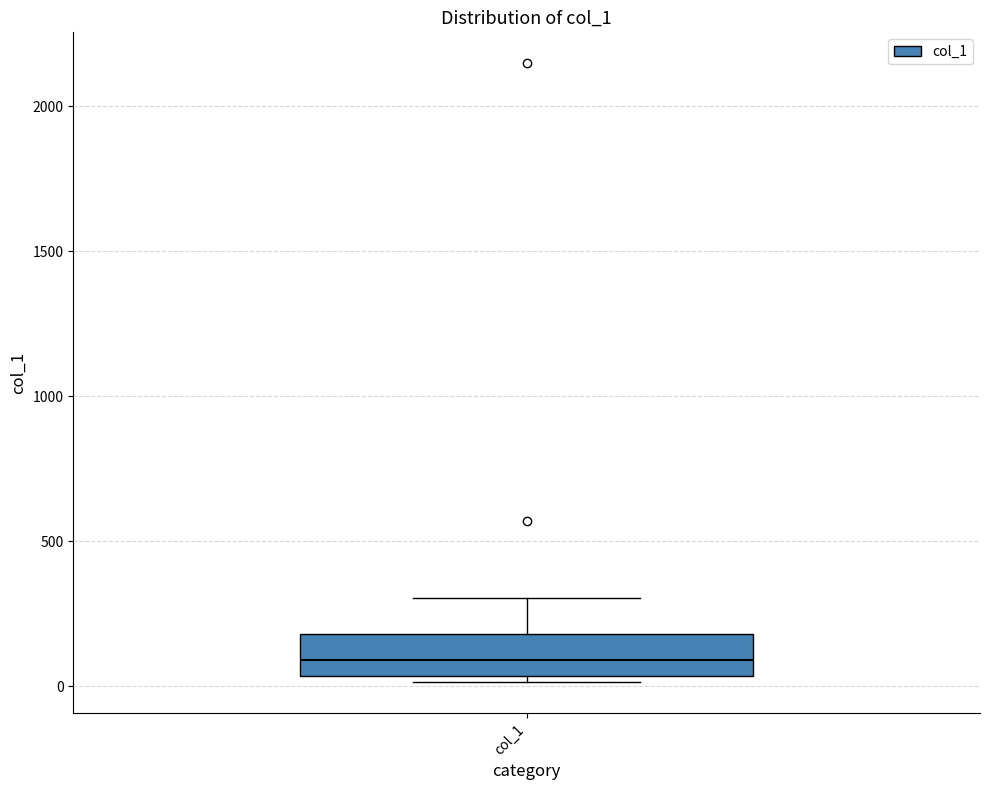

Transcribe this box plot: give where the median line is, the range the box spans, and where the two whiskers end, as read against the y-axis. The values are not printed on the chart, so give them approximately, as read against the axis.

median 100, box 50 to 200, whiskers 0 to 300